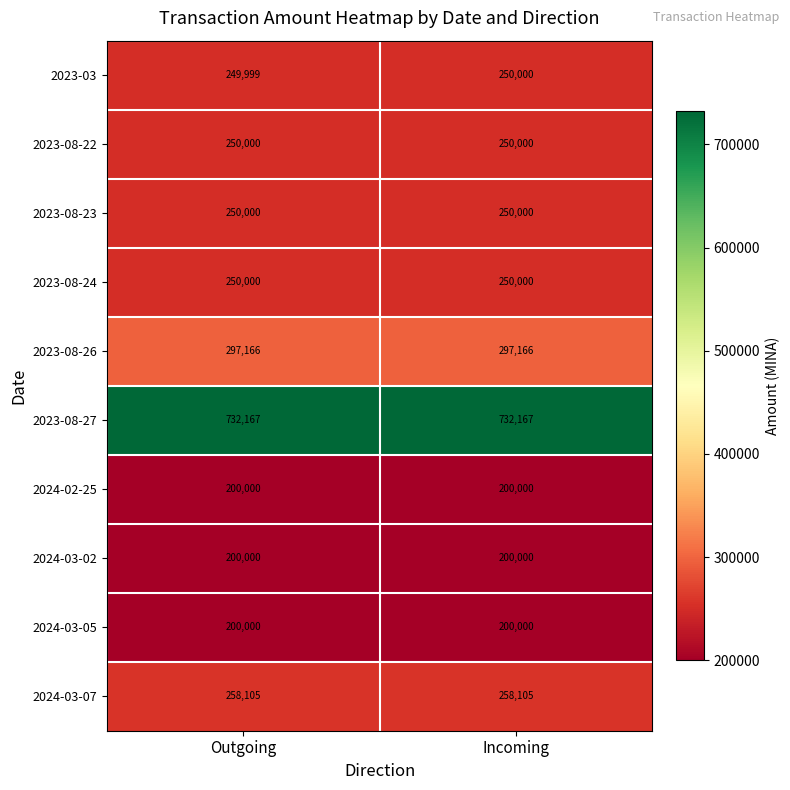

Reading left to right, transcribe all the data shown in this chart.

2023-03: Outgoing=249999	Incoming=250000
2023-08-22: Outgoing=250000	Incoming=250000
2023-08-23: Outgoing=250000	Incoming=250000
2023-08-24: Outgoing=250000	Incoming=250000
2023-08-26: Outgoing=297166	Incoming=297166
2023-08-27: Outgoing=732167	Incoming=732167
2024-02-25: Outgoing=200000	Incoming=200000
2024-03-02: Outgoing=200000	Incoming=200000
2024-03-05: Outgoing=200000	Incoming=200000
2024-03-07: Outgoing=258105	Incoming=258105